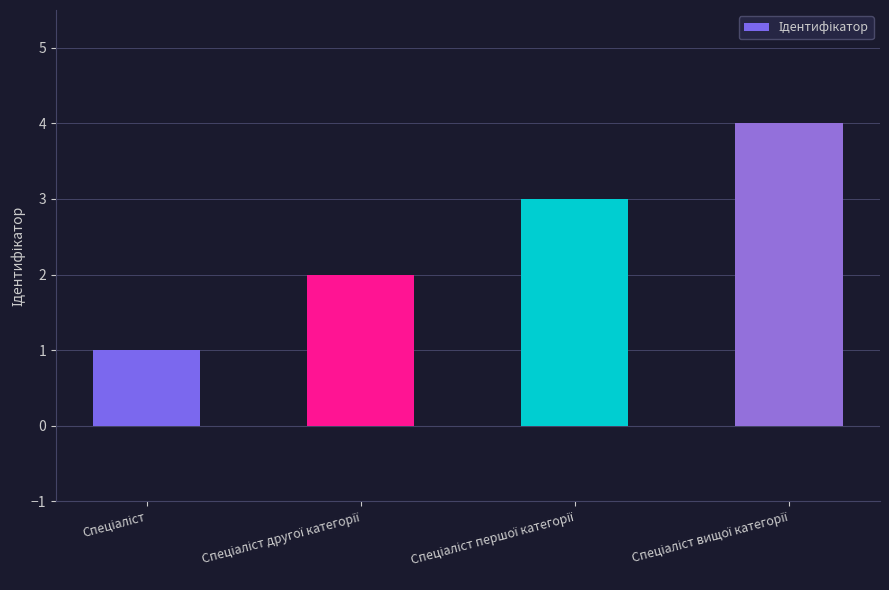

What is the maximum value shown in the chart?

4